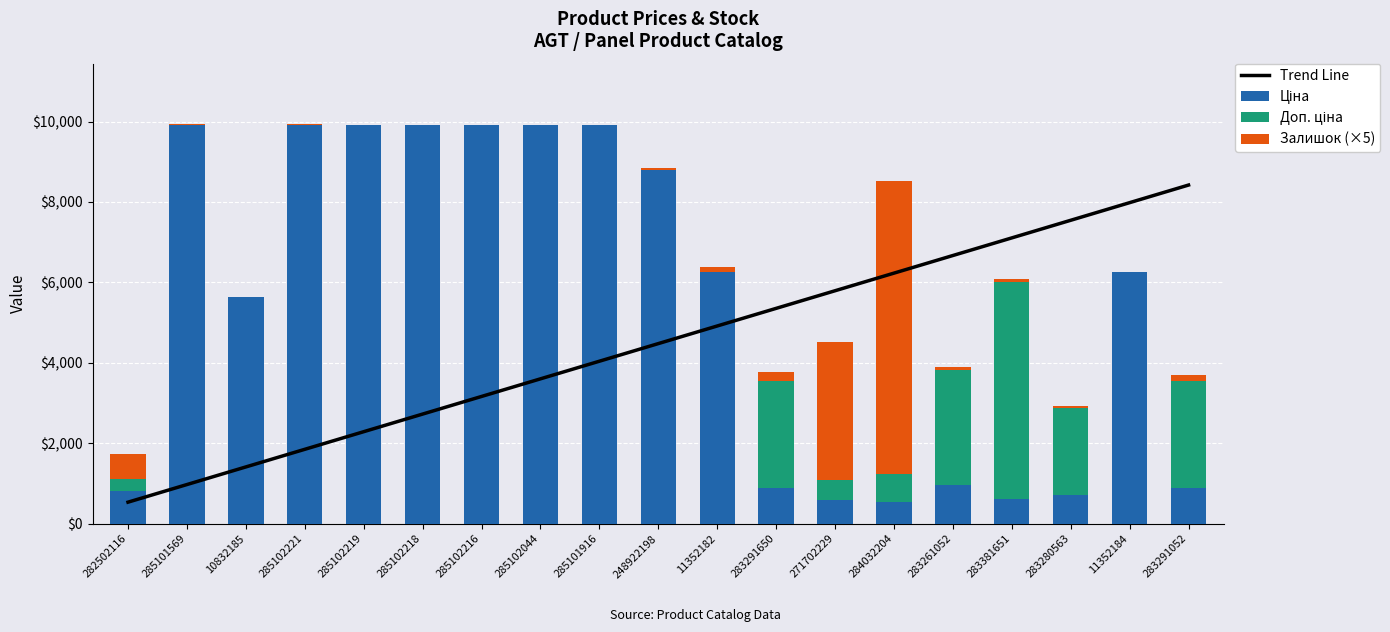

What position from the right is 285102218?

14